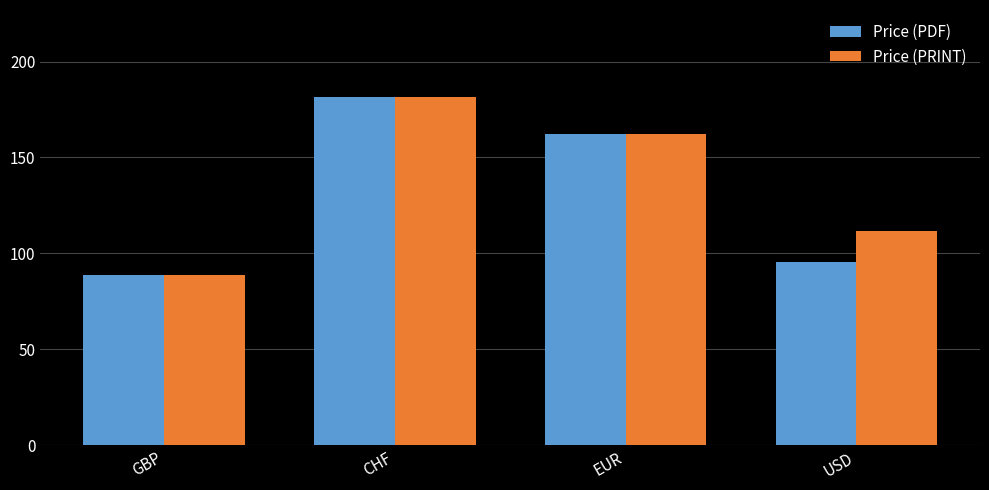

The Price (PRINT) series shows 315.6 at CHF. True or false?

False